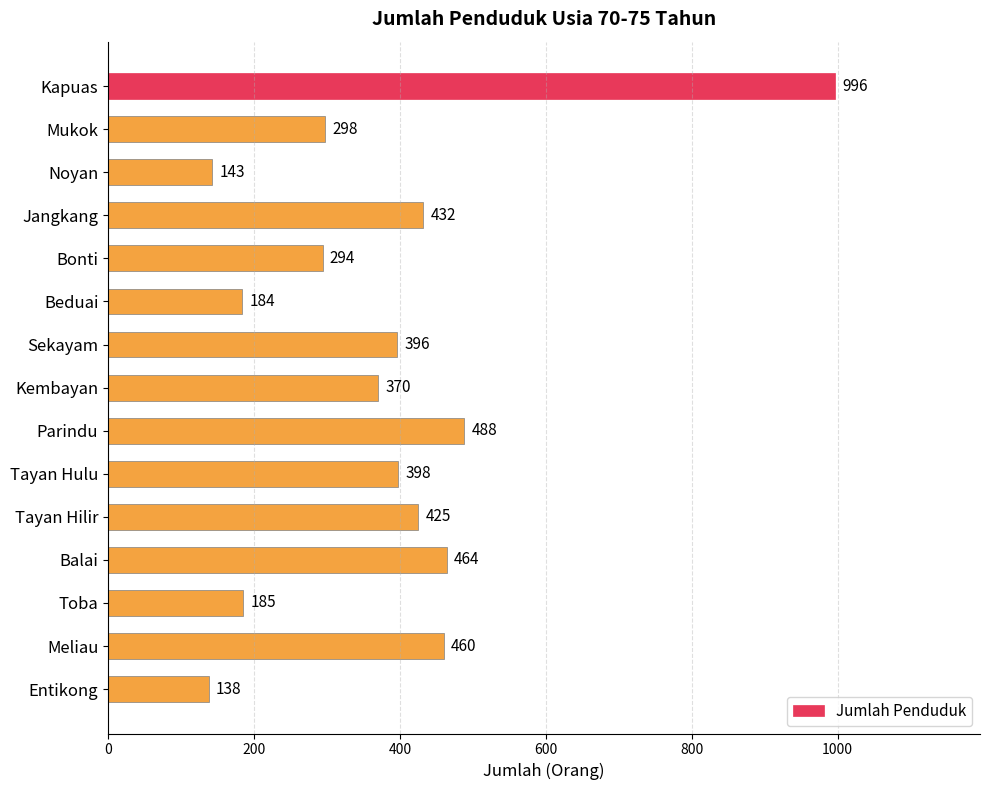

How many bars are there in total?

15